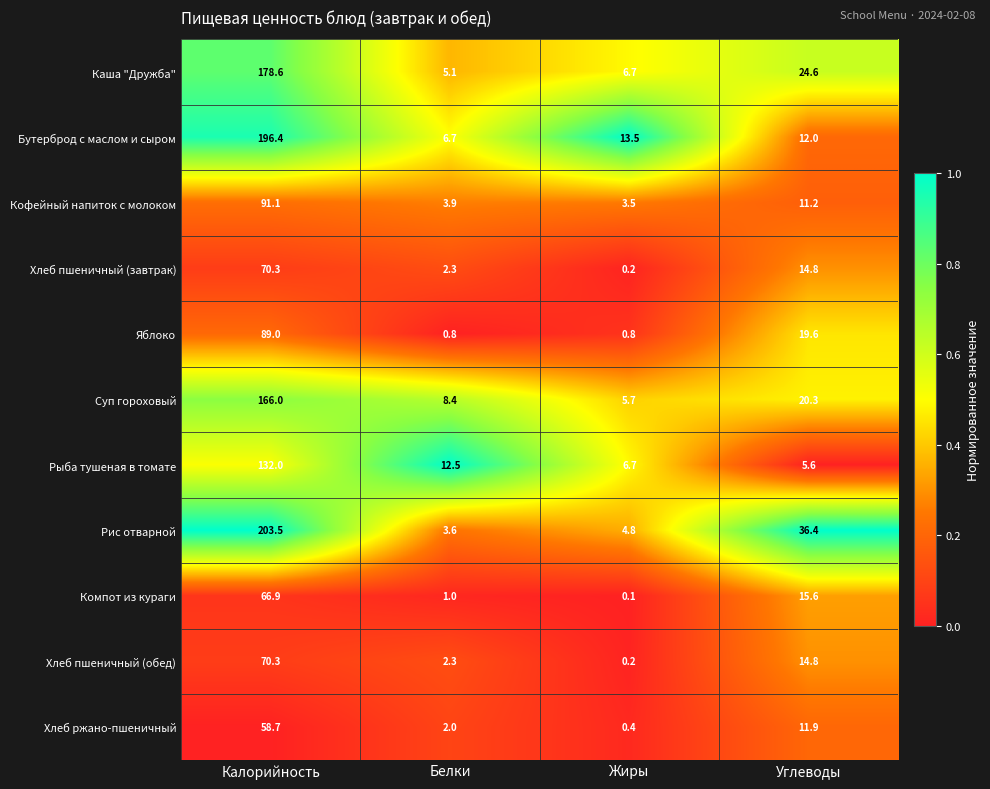

What is the total value across all series at Белки?

48.6